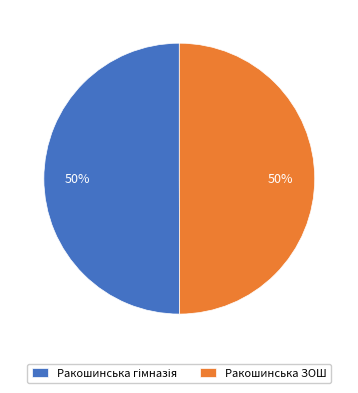

True or false: Ракошинська ЗОШ accounts for 50% of the total.

True